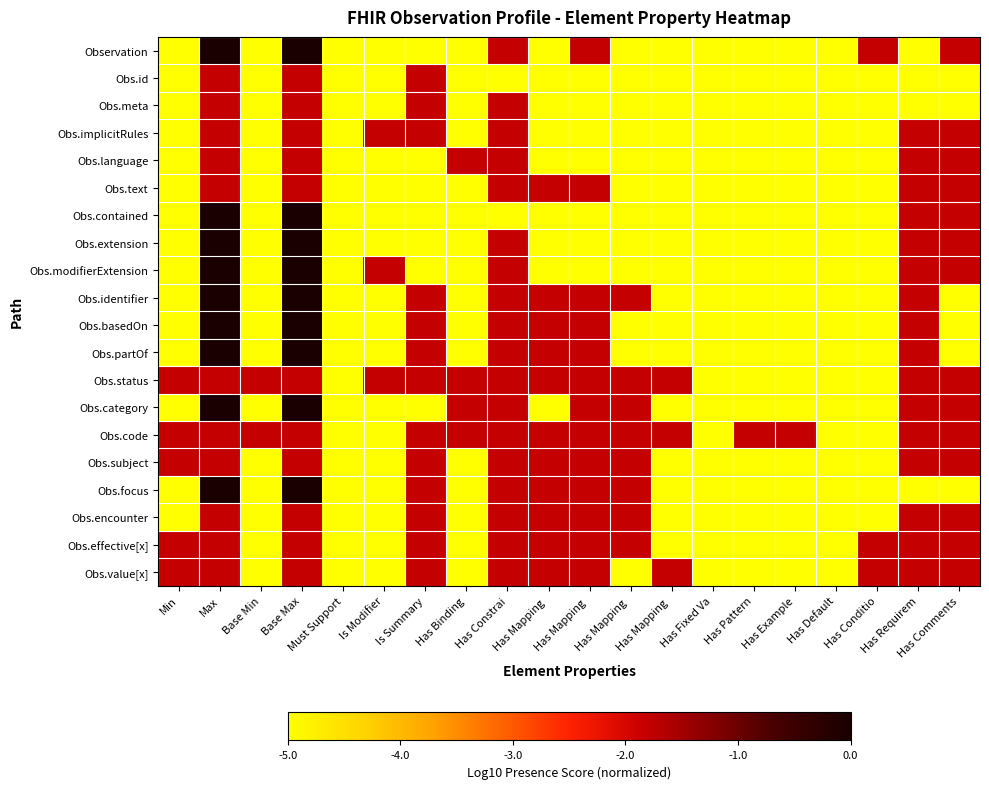

Which category has the highest value across all series?

Max